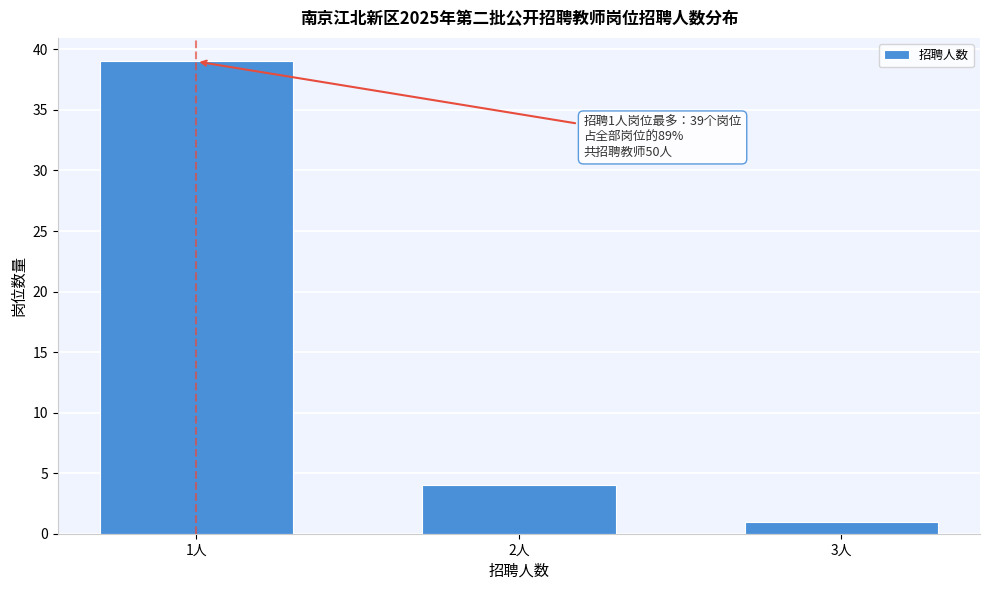

Reading left to right, what are all the values shown in this chart?

1人=39	2人=4	3人=1